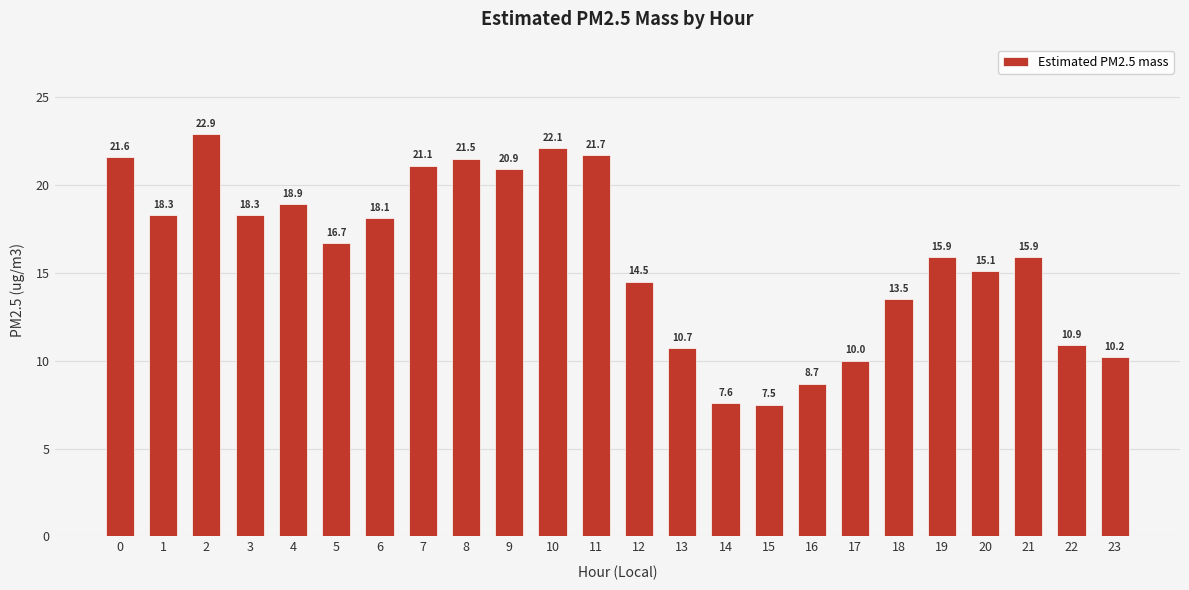

Which has a higher value, 2 or 10?

2